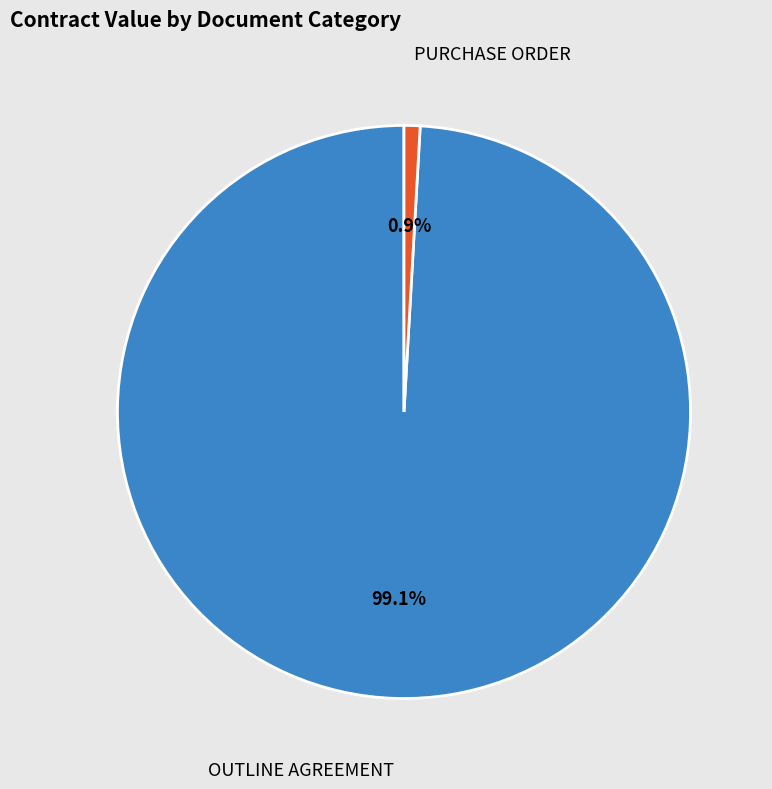

Is there a majority slice in this chart?

Yes